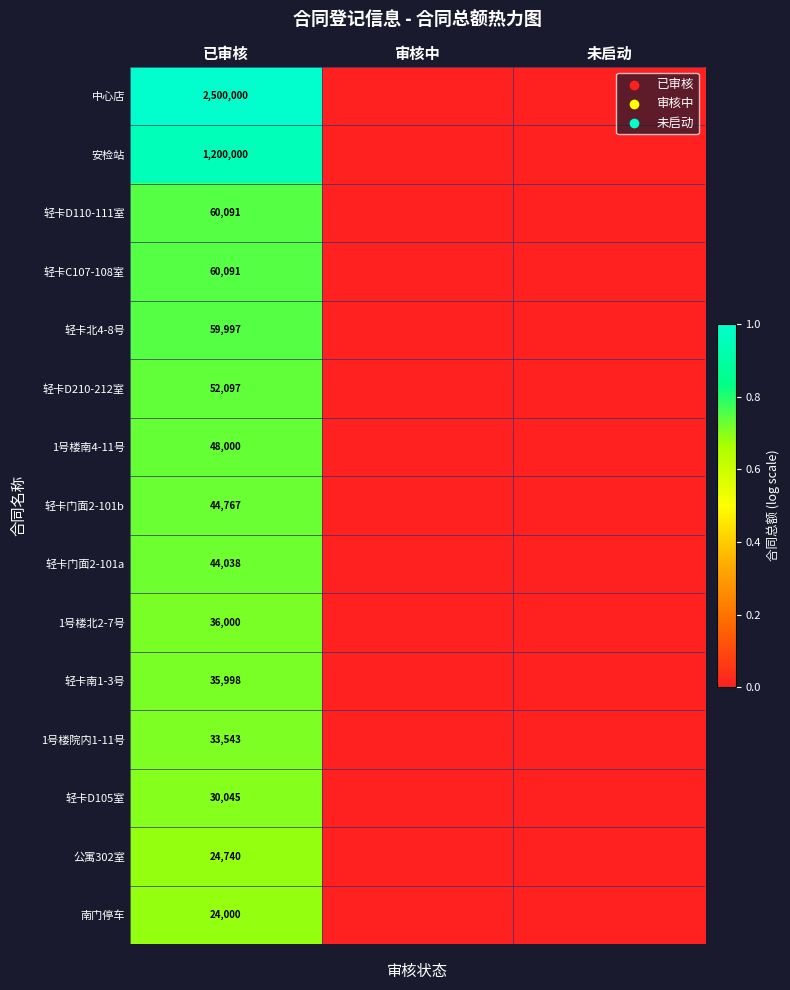

The value of 轻卡D105室 at 已审核 is 15453. True or false?

False